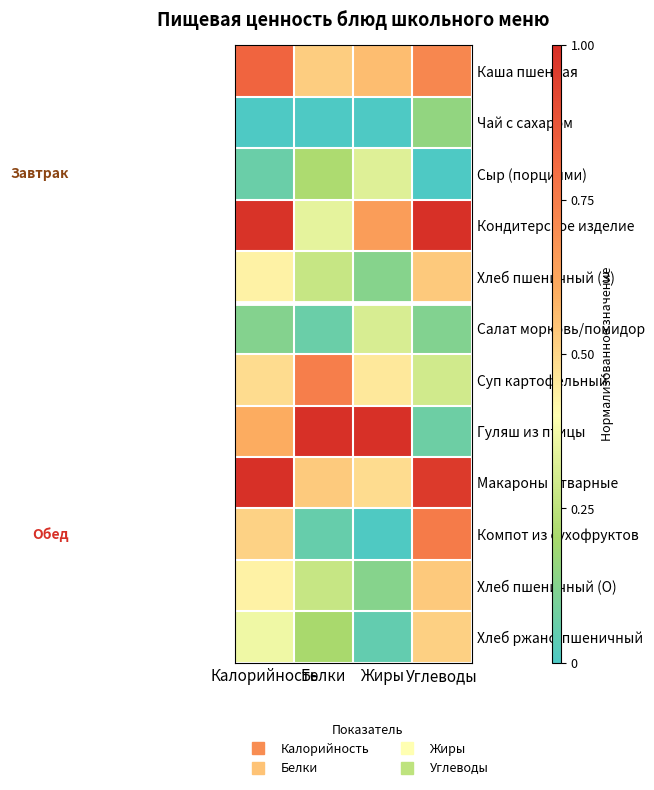

What is the maximum value shown in the chart?

1.0